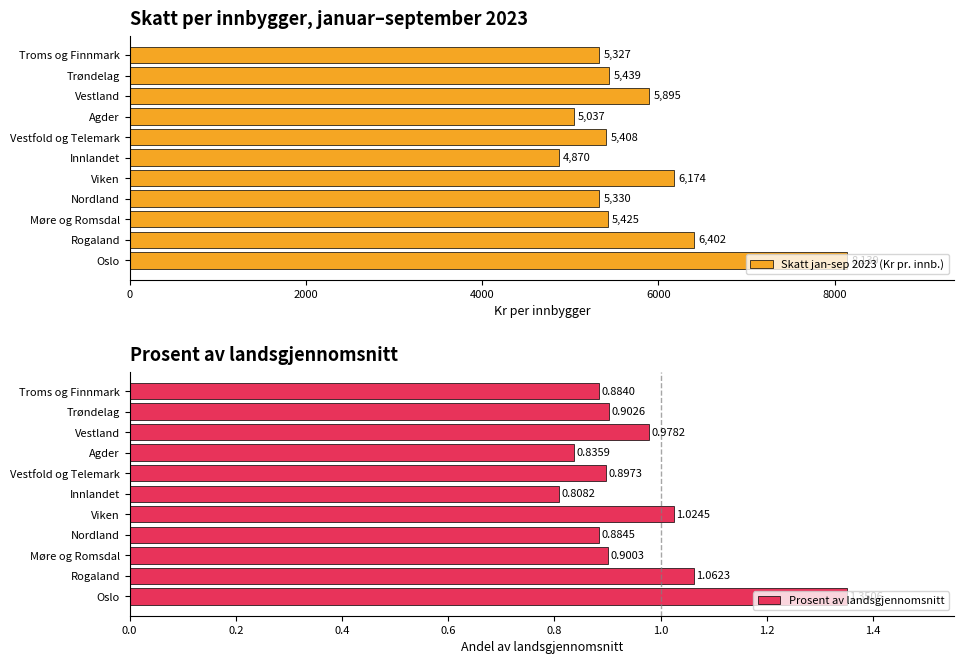

What are all the series names shown in the legend?

Skatt jan-sep 2023 (Kr pr. innb.), Prosent av landsgjennomsnitt